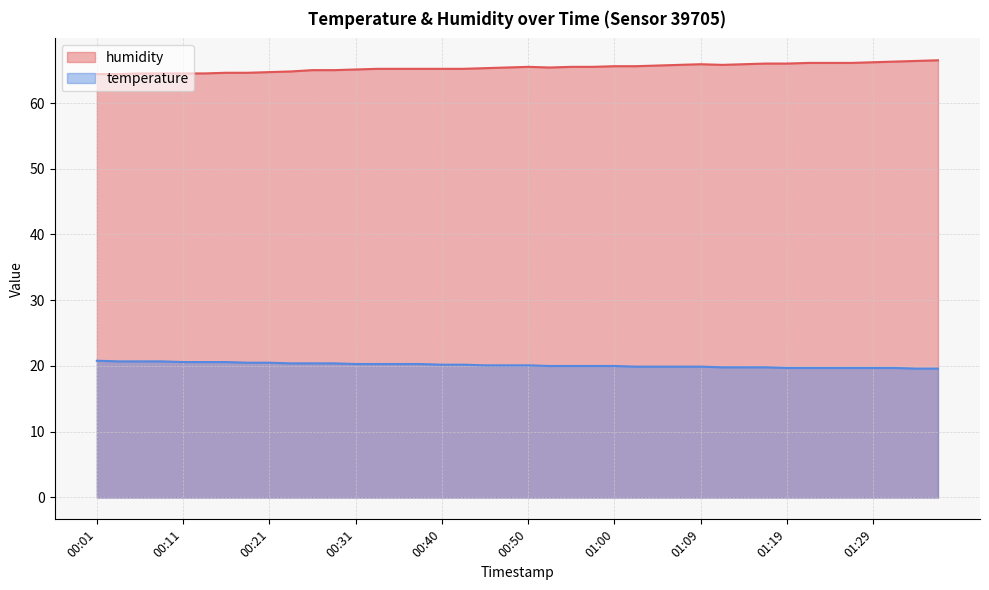

What is the maximum value for humidity?

66.5